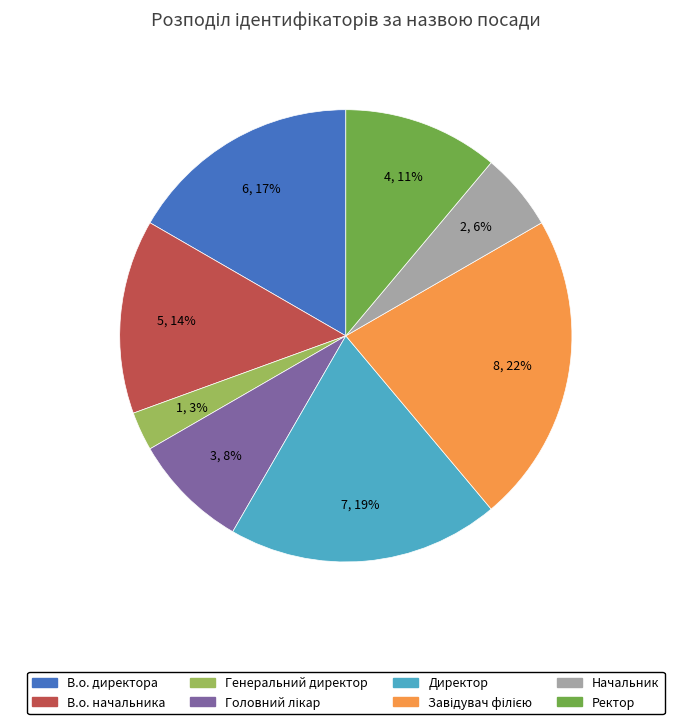

Is there a majority slice in this chart?

No